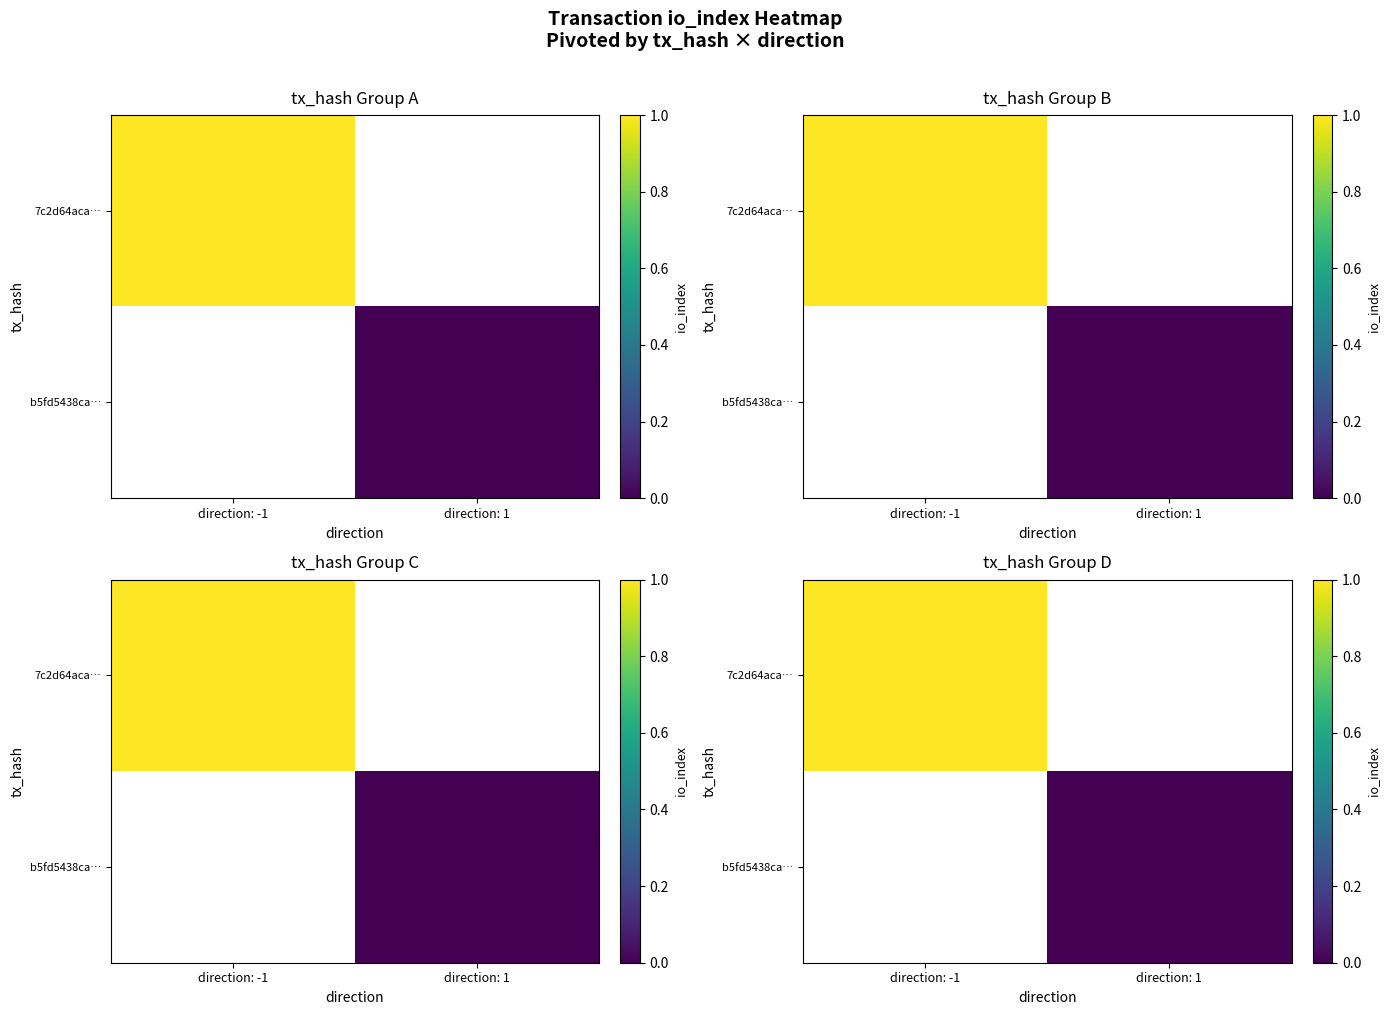

Is the value of 7c2d64aca… at direction: -1 greater than the value of b5fd5438ca… at direction: 1?

Yes